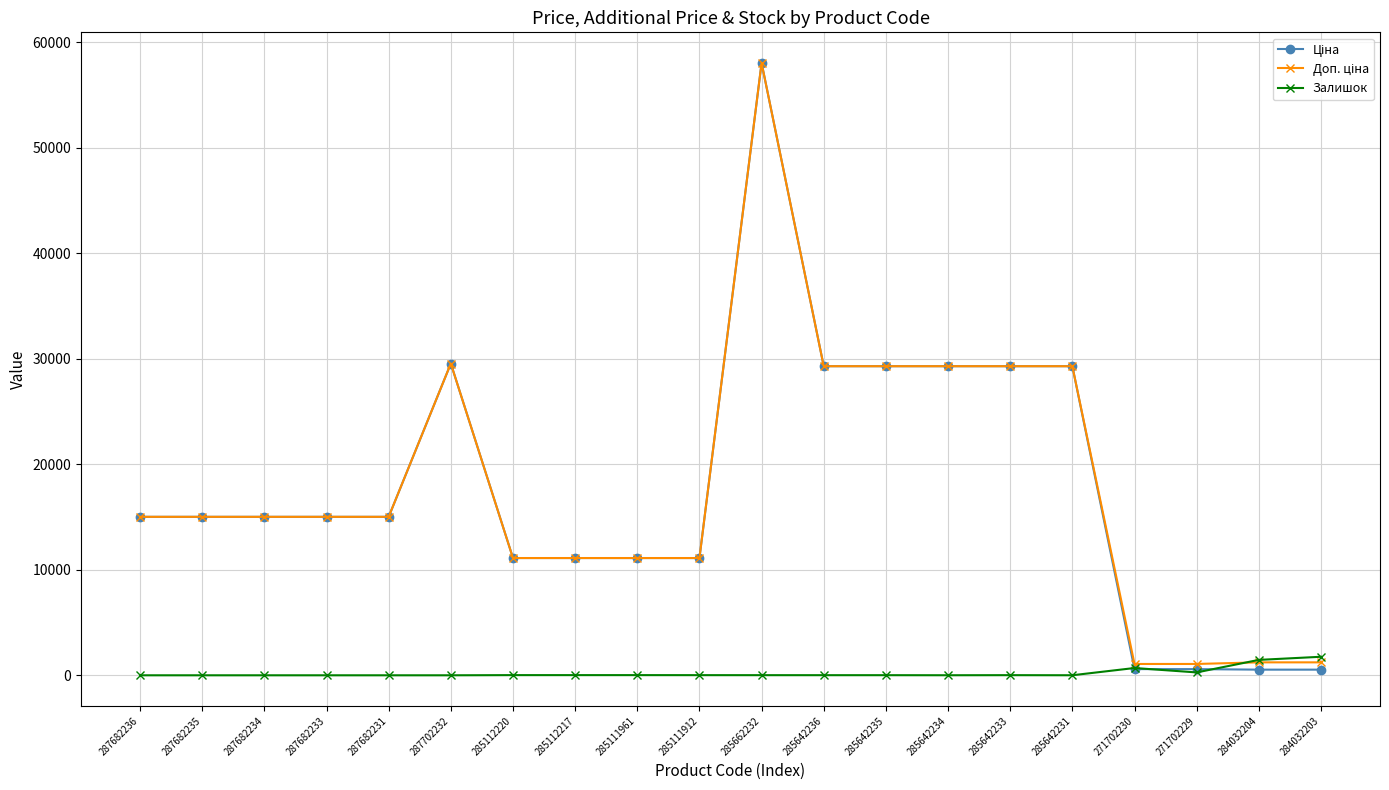

The Залишок series shows 0.0 at 287702232. True or false?

True